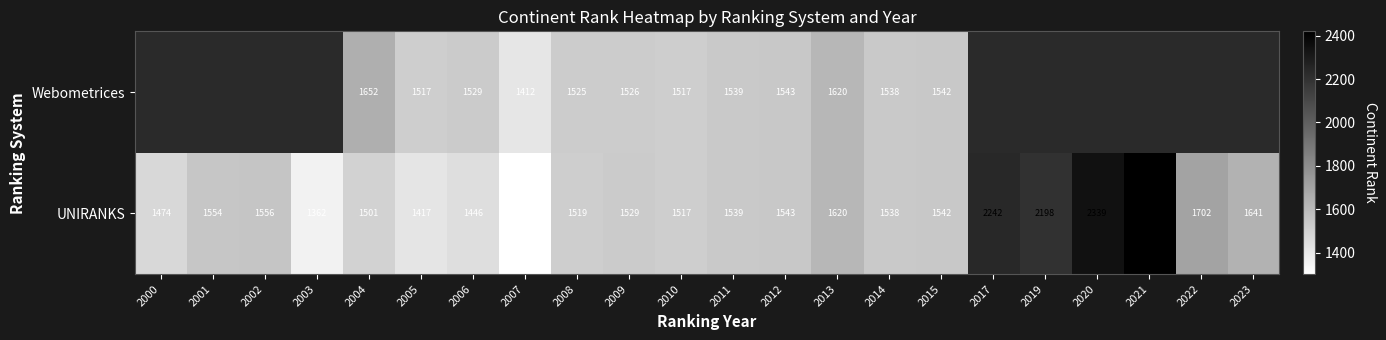

The value of Webometrices at 2014 is 1538. True or false?

True